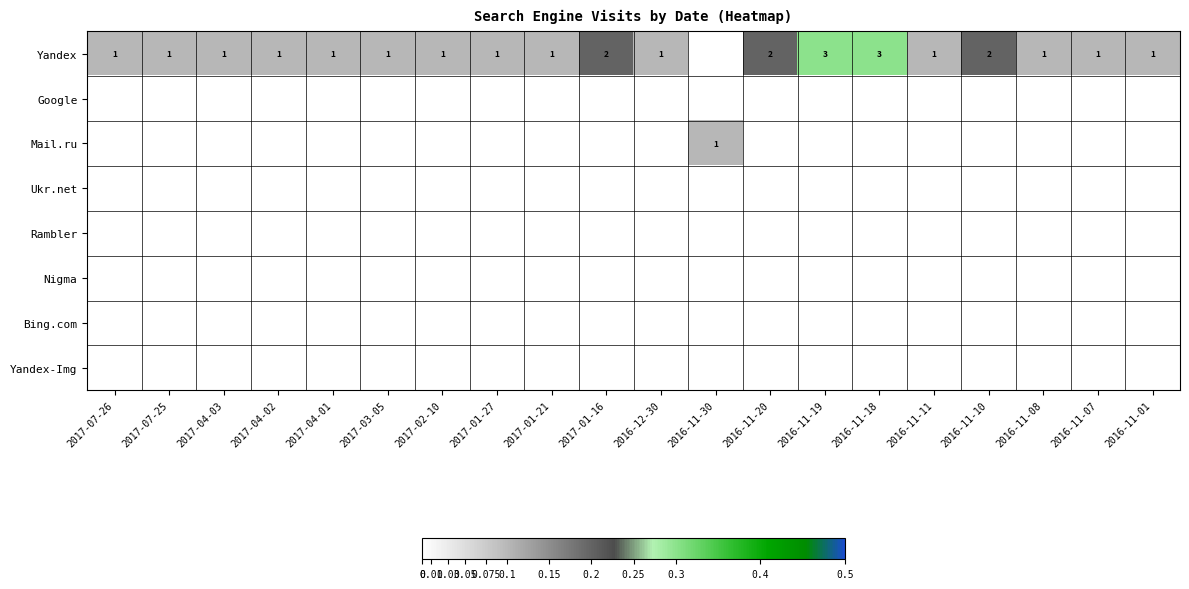

At which category is the sum across all series the highest?

2016-11-19